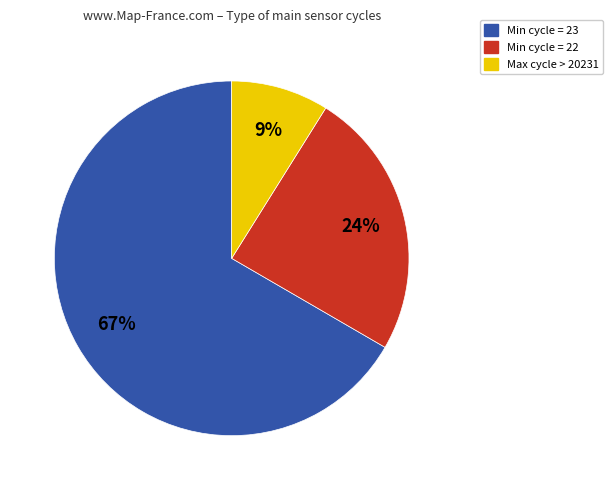

What is the ratio of the value at Min cycle = 22 to the value at Max cycle > 20231?

2.7